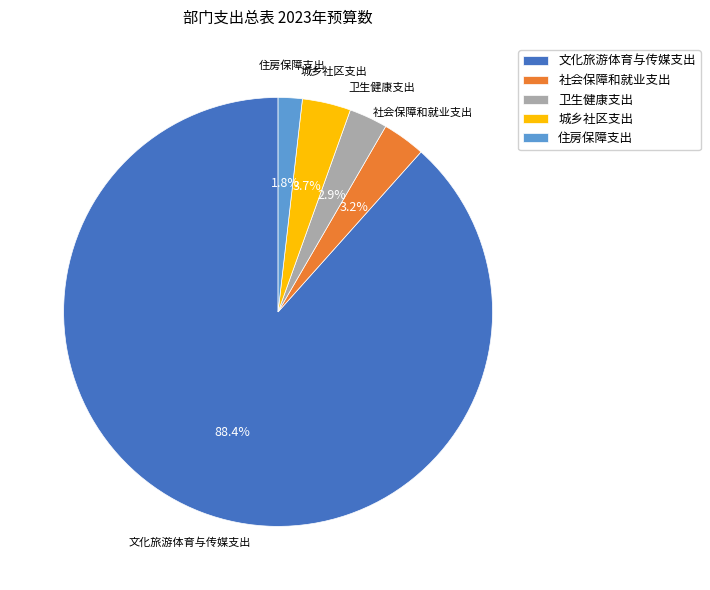

How many segments does this pie chart have?

5